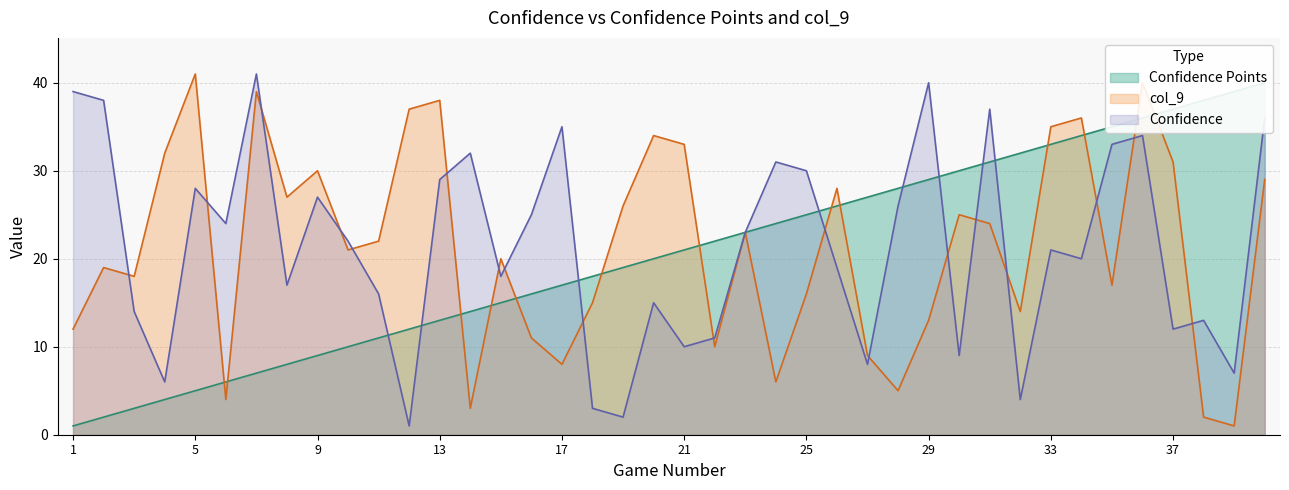

What is the value of the col_9 point at the 38th from the left?

2